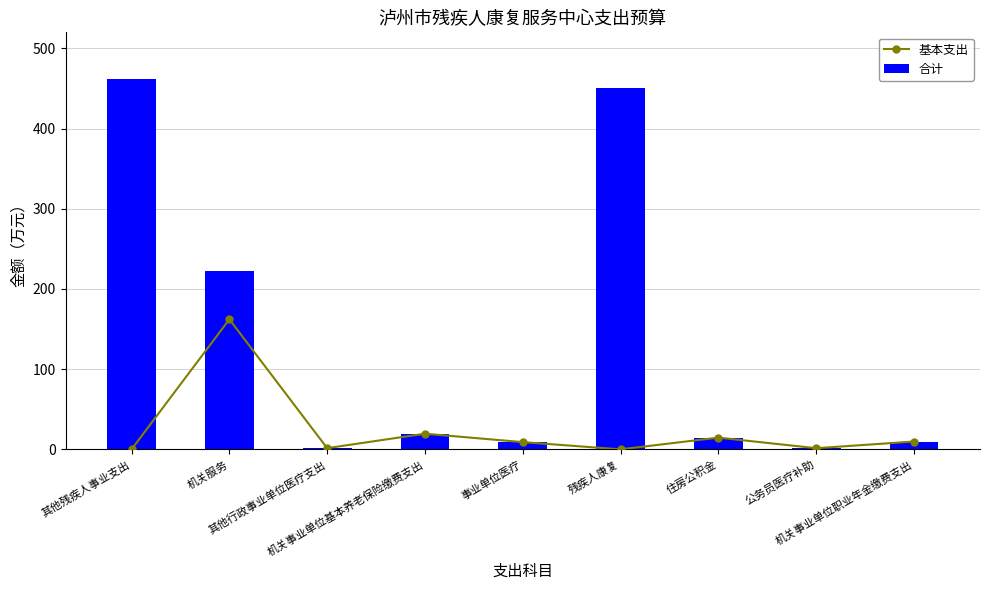

Reading left to right, list all the values displayed in this chart.

基本支出: 其他残疾人事业支出=0.0	机关服务=162.2	其他行政事业单位医疗支出=1.5	机关事业单位基本养老保险缴费支出=19.5	事业单位医疗=9.0	残疾人康复=0.0	住房公积金=14.6	公务员医疗补助=1.4	机关事业单位职业年金缴费支出=9.8
合计: 其他残疾人事业支出=462.0	机关服务=222.2	其他行政事业单位医疗支出=1.5	机关事业单位基本养老保险缴费支出=19.5	事业单位医疗=9.0	残疾人康复=450.0	住房公积金=14.6	公务员医疗补助=1.4	机关事业单位职业年金缴费支出=9.8